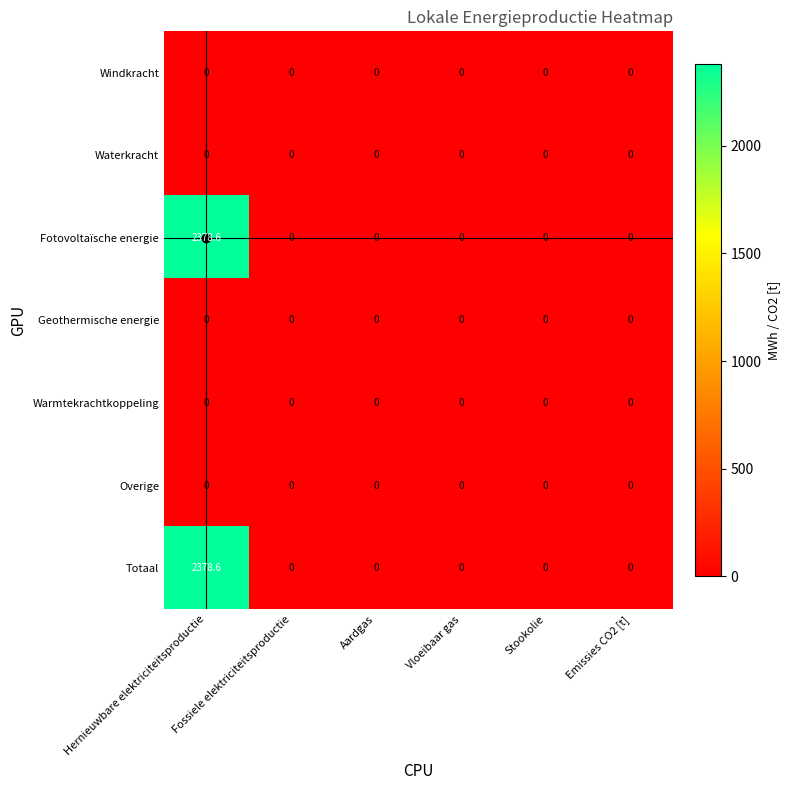

At which category is the sum across all series the highest?

Hernieuwbare elektriciteitsproductie